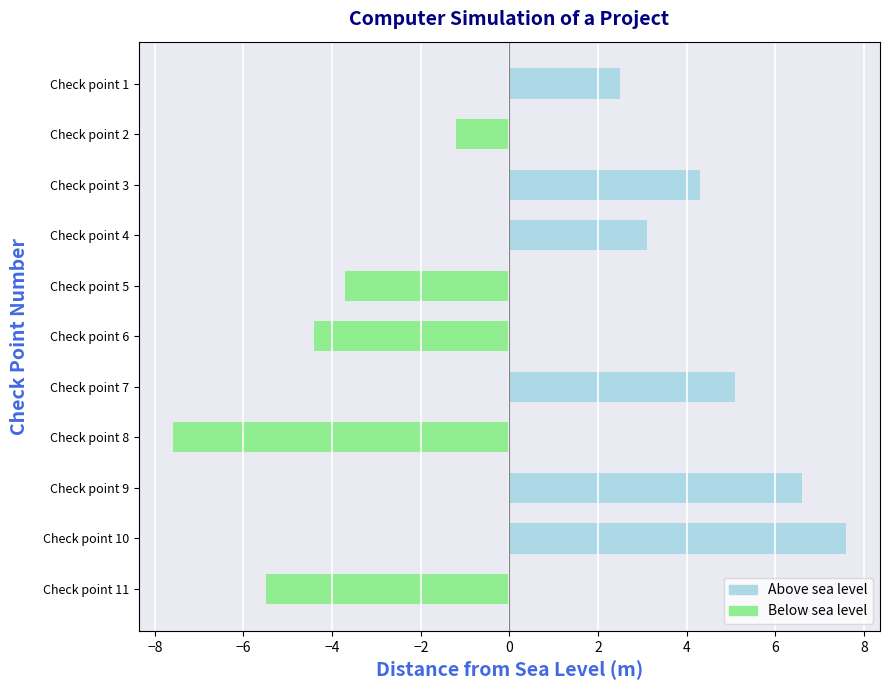

Are the bars horizontal?

Yes